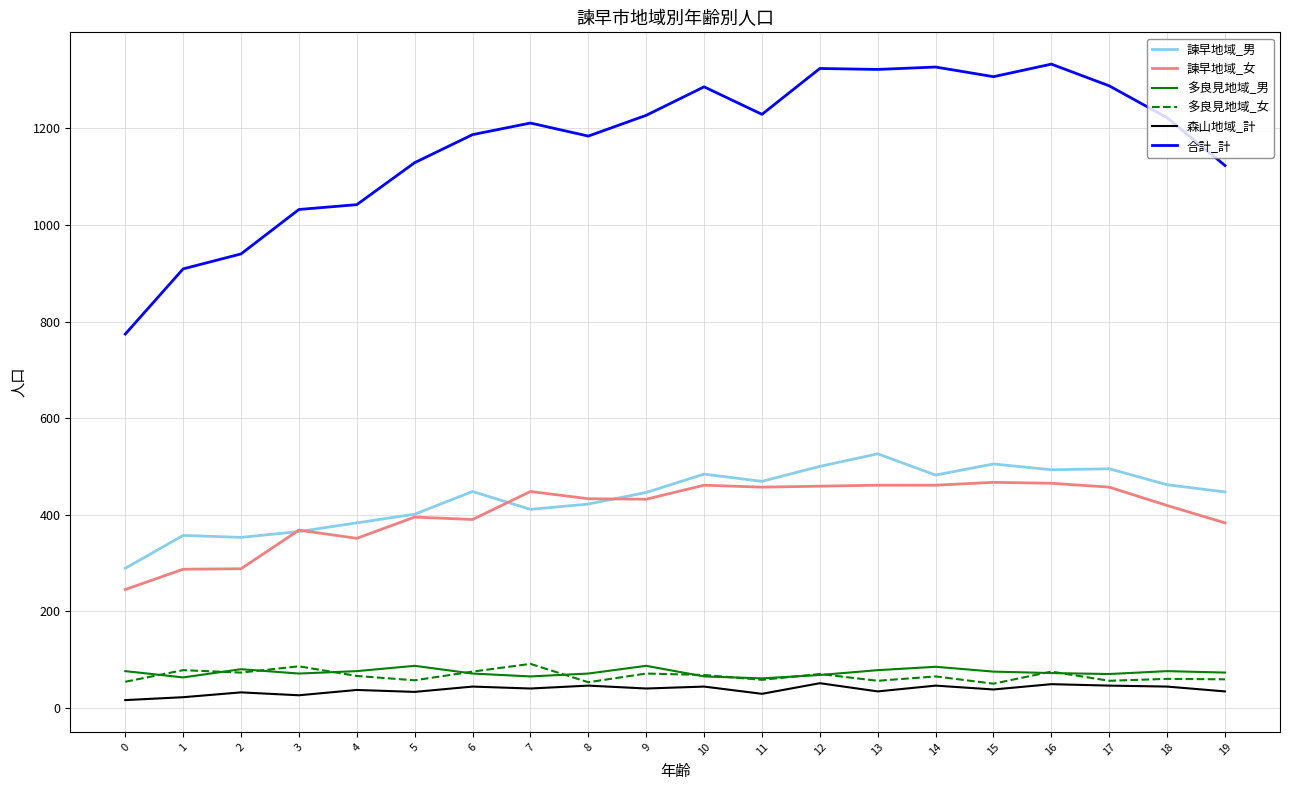

What is the minimum value for 合計_計?

774